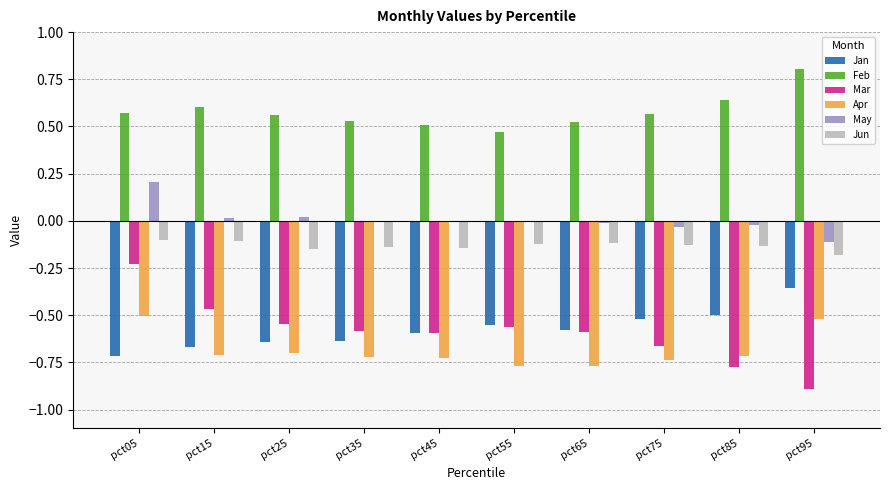

True or false: Apr has a value of -0.7 at pct85.

True